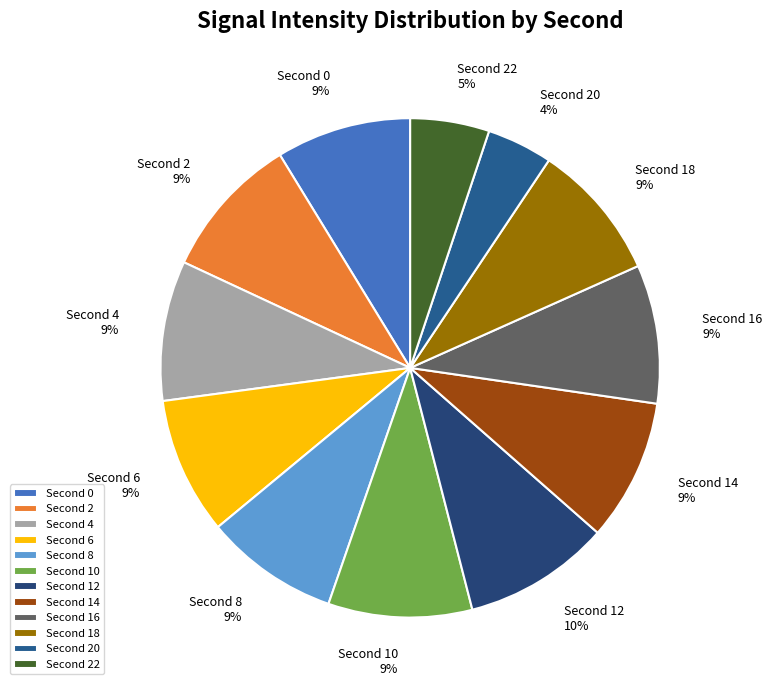

Which category has the smallest portion of the pie?

Second 20